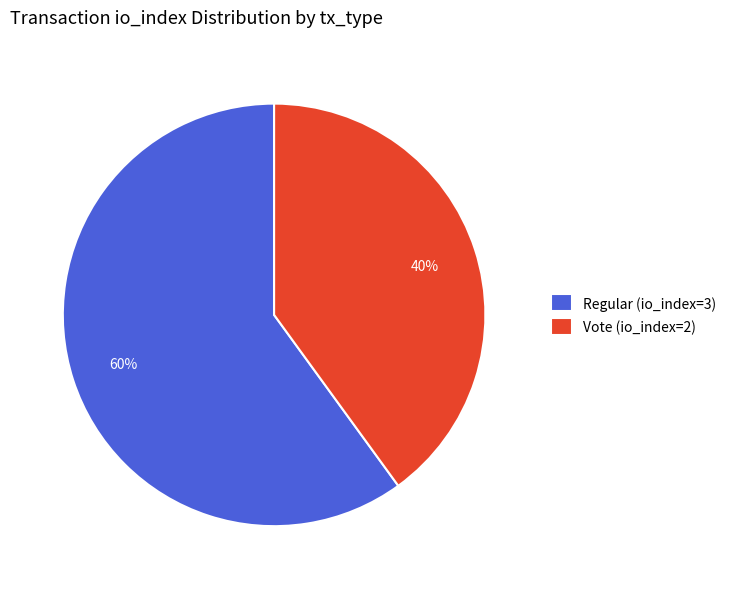

Which category accounts for the majority?

Regular (io_index=3)